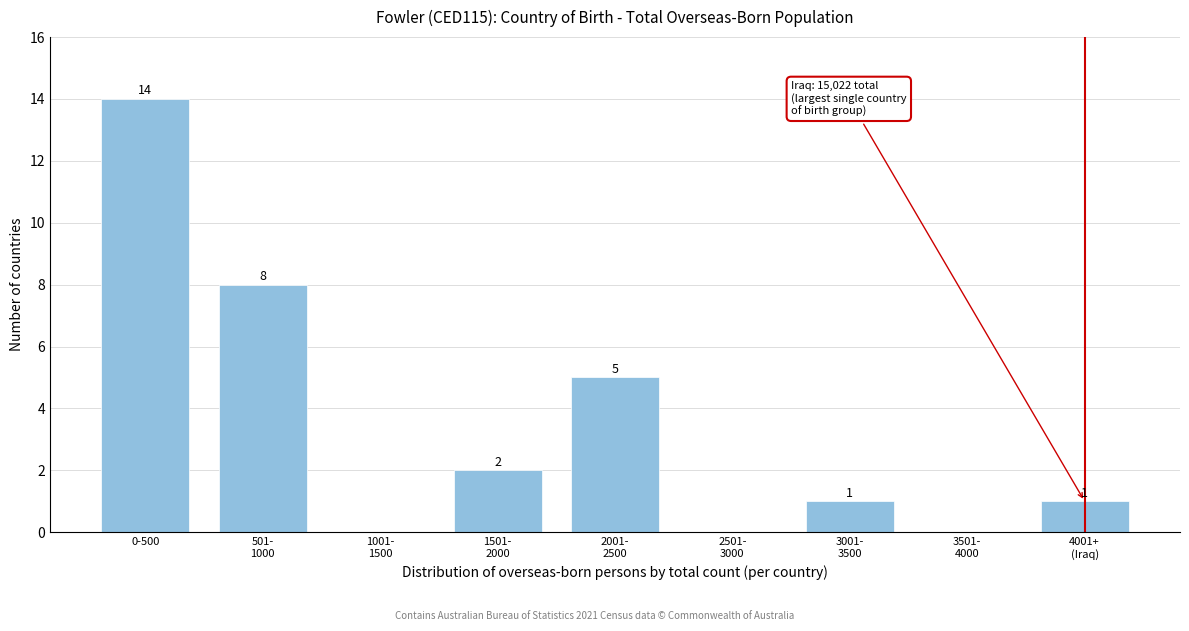

Where does the data first go above 1?

0-500